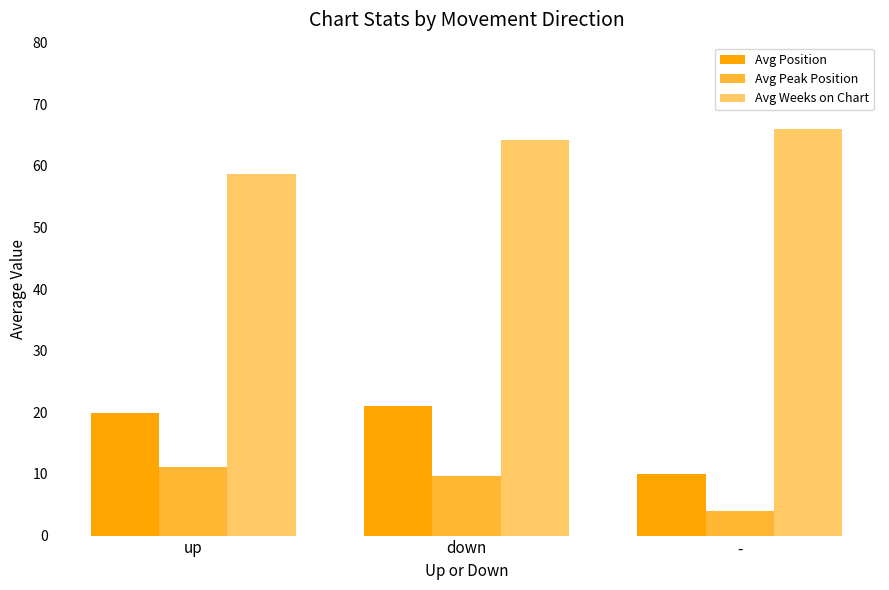

At which label does Avg Position first exceed 19?

up